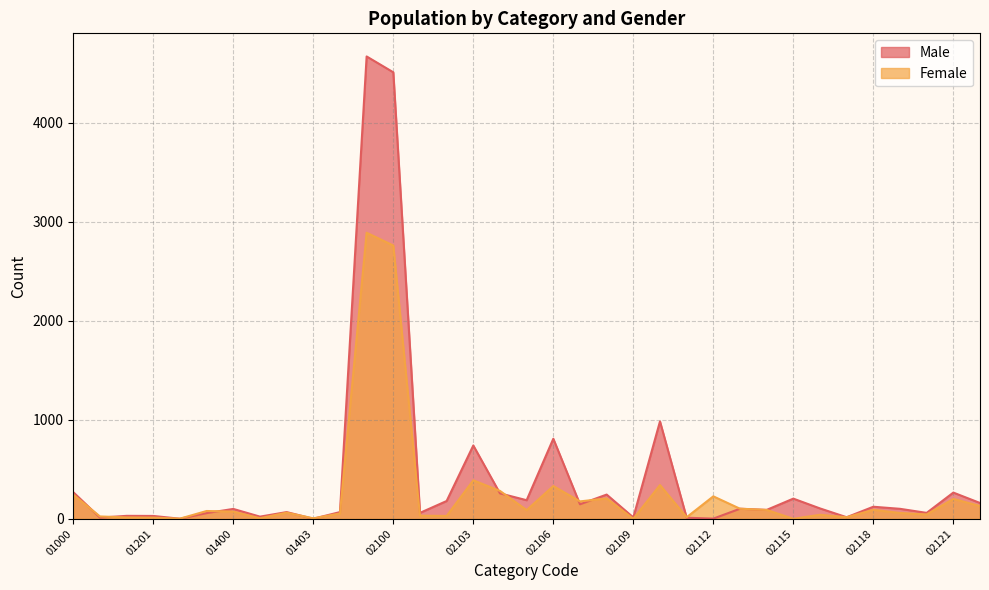

Count the number of data series in this chart.

2